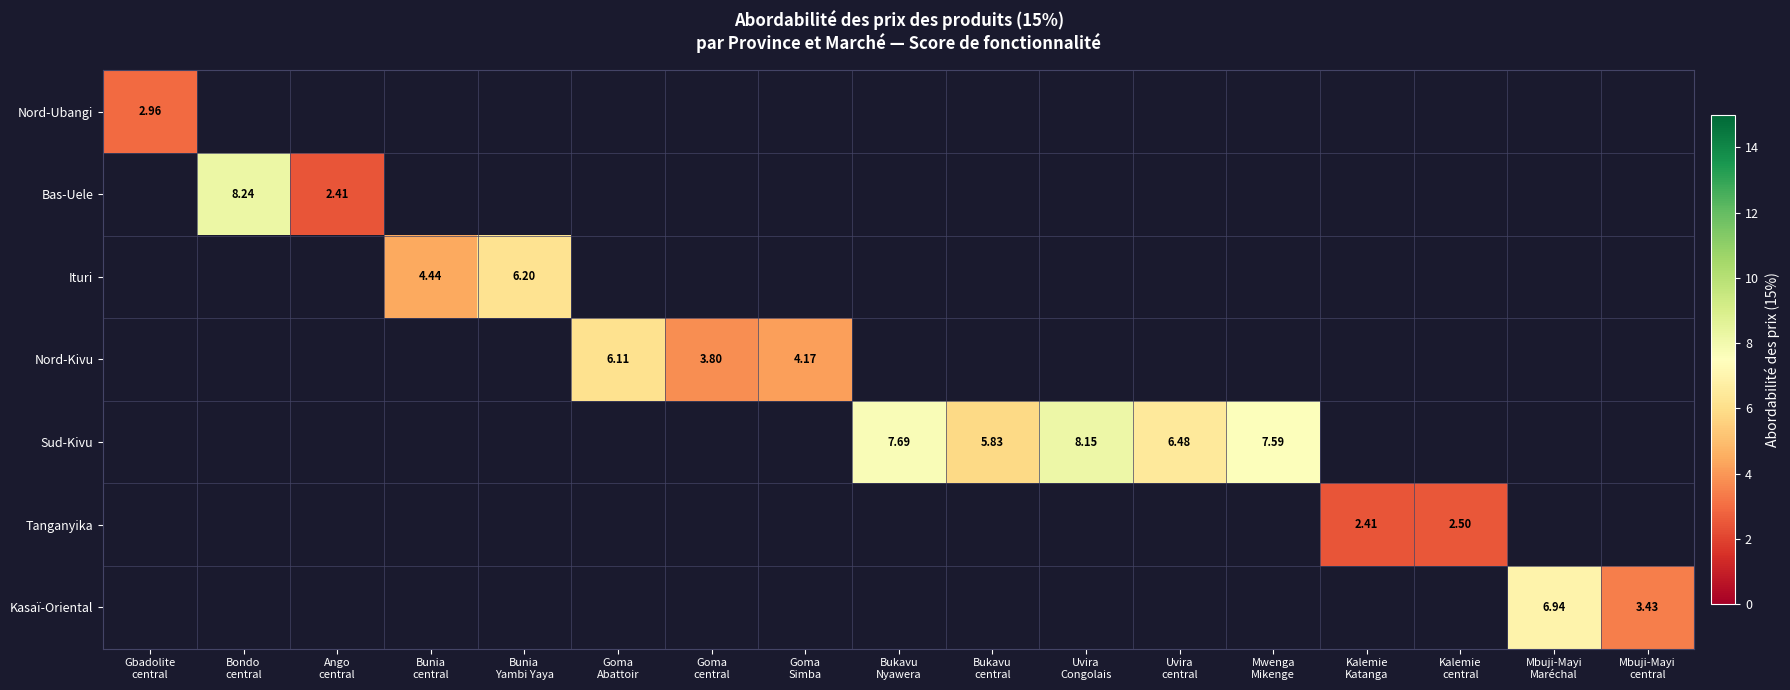

Which label corresponds to the largest value in the chart?

Bondo
central